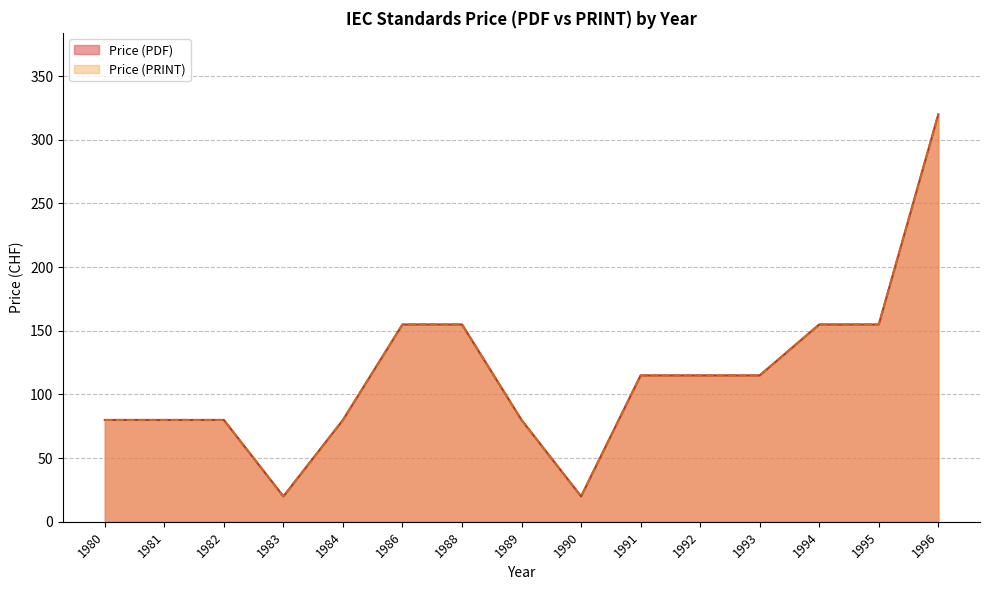

Which series changed the most between 1986 and 1992?

Price (PDF)